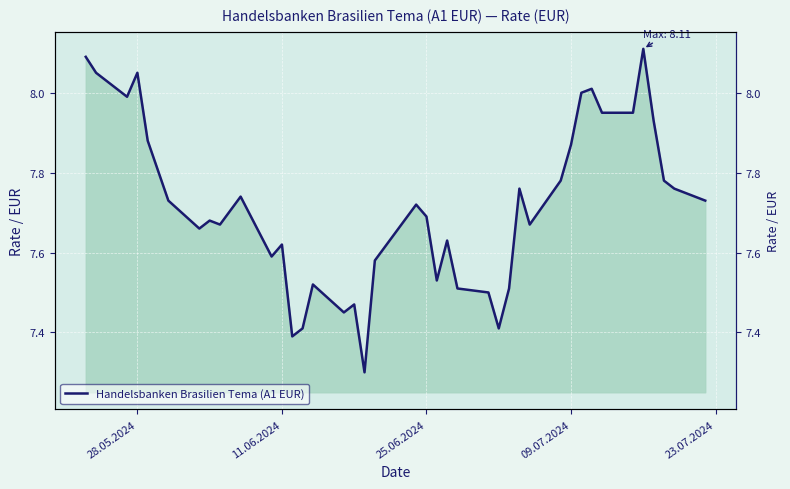

What is the smallest value displayed?

7.3